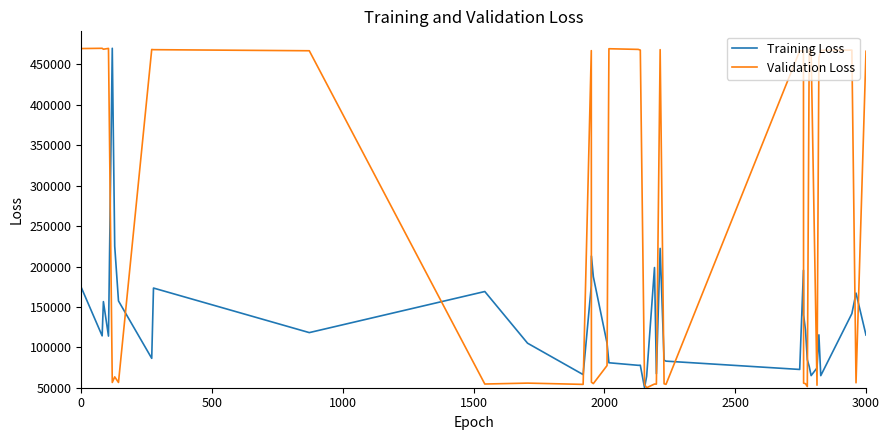

What is the minimum value for Training Loss?

50000.0